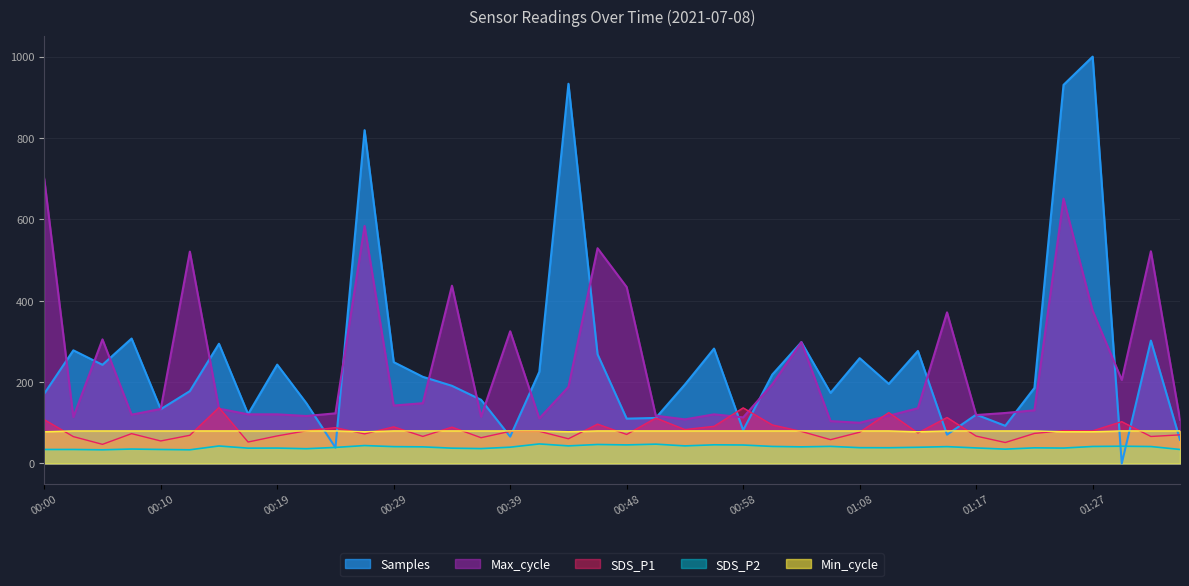

Which series has the largest range (max minus min)?

Samples